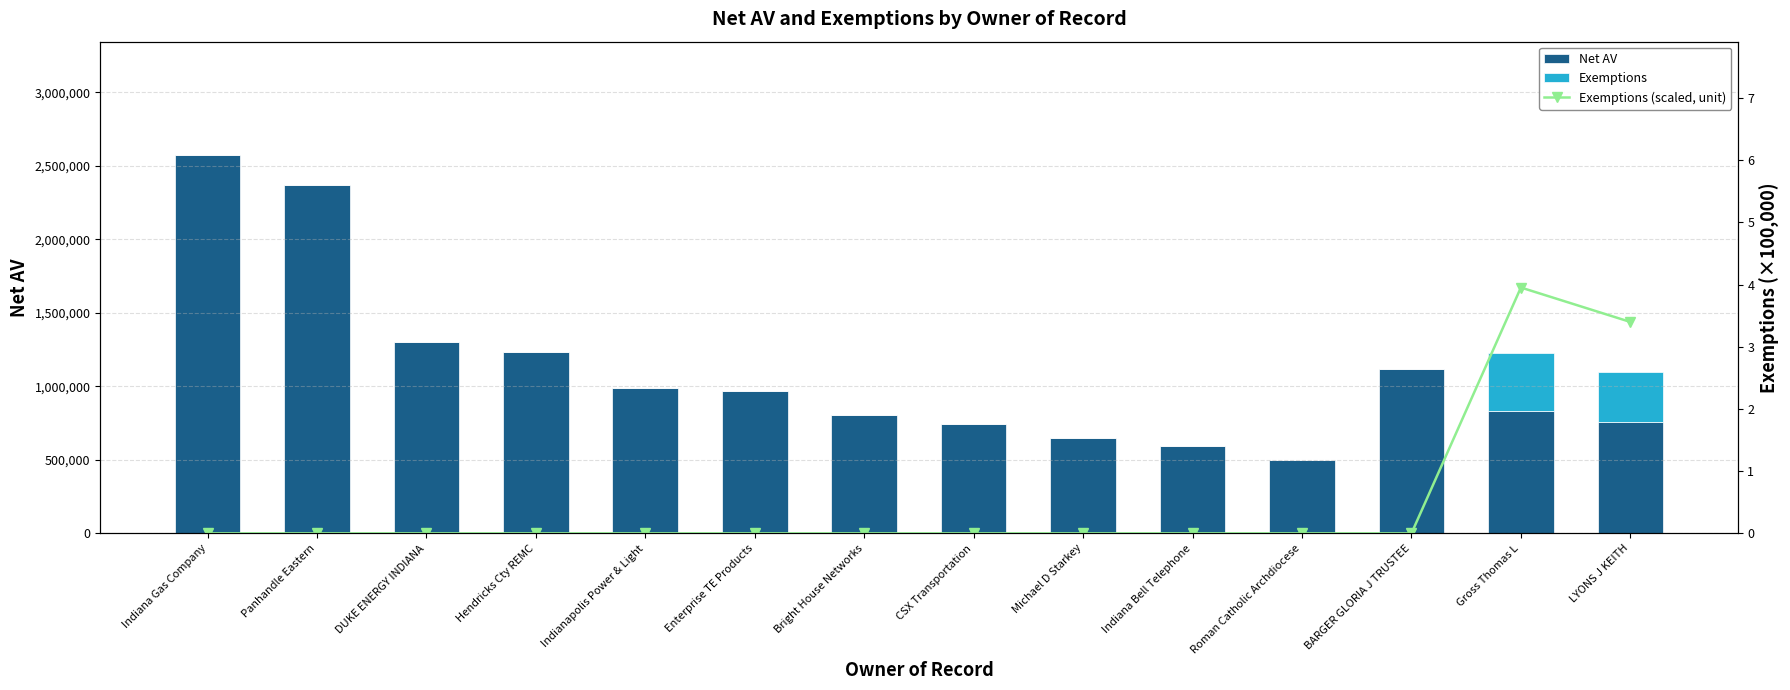

Rank the series by their maximum value, from lowest to highest.

Exemptions (scaled, unit), Exemptions, Net AV